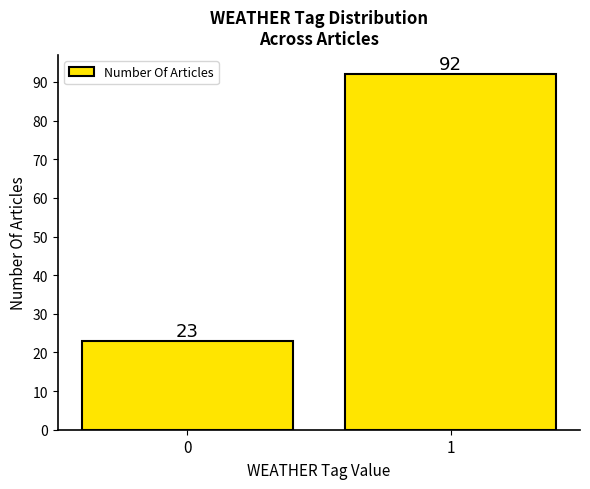

Reading left to right, transcribe all the data shown in this chart.

23	92